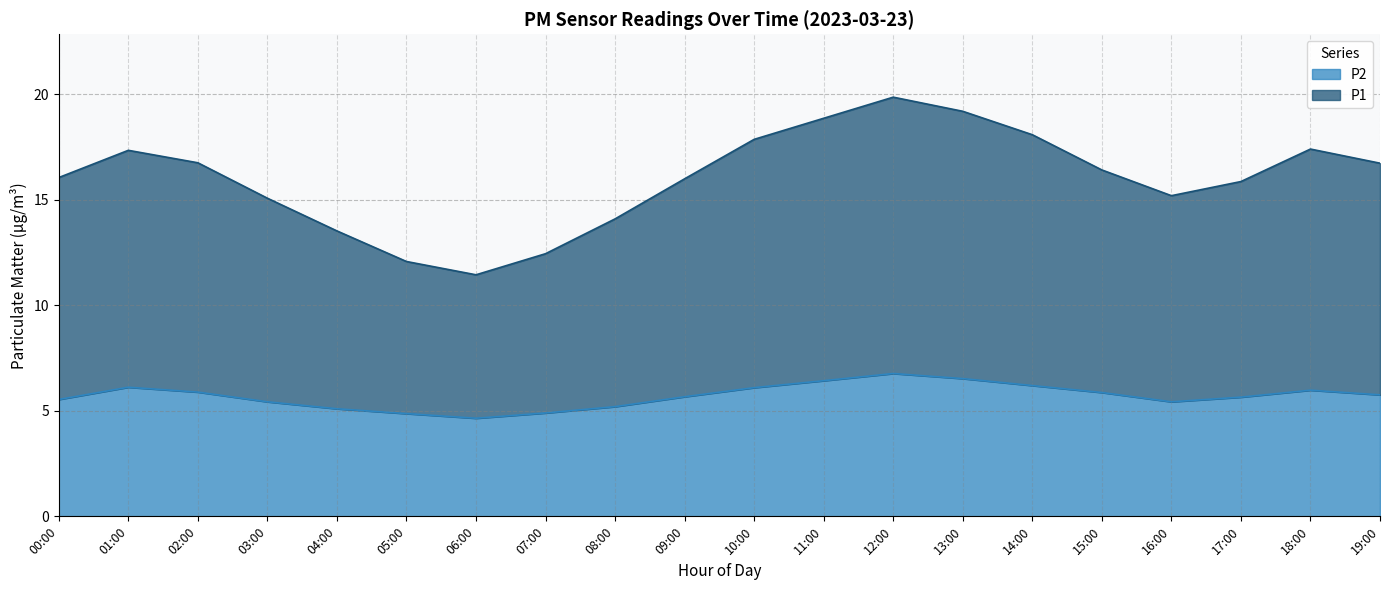

At which category does the chart reach its minimum across all series?

06:00